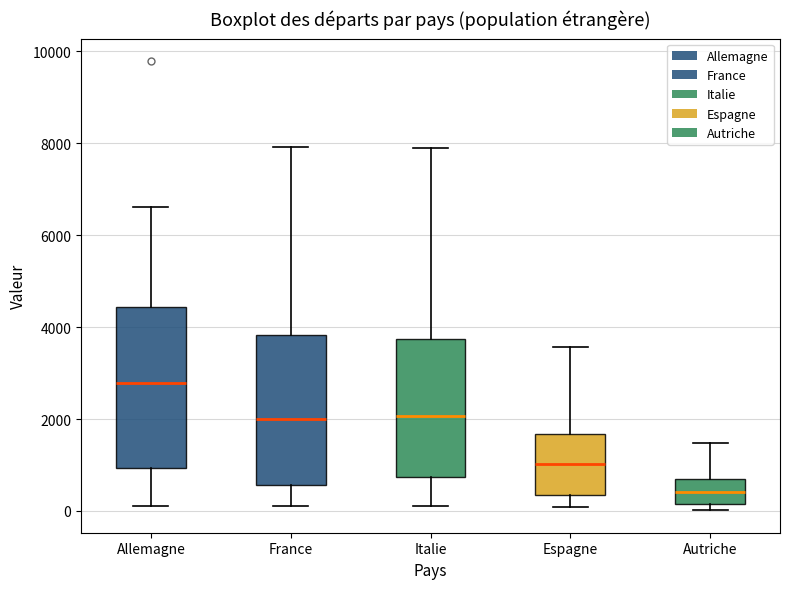

Which box has the highest median line?

Allemagne